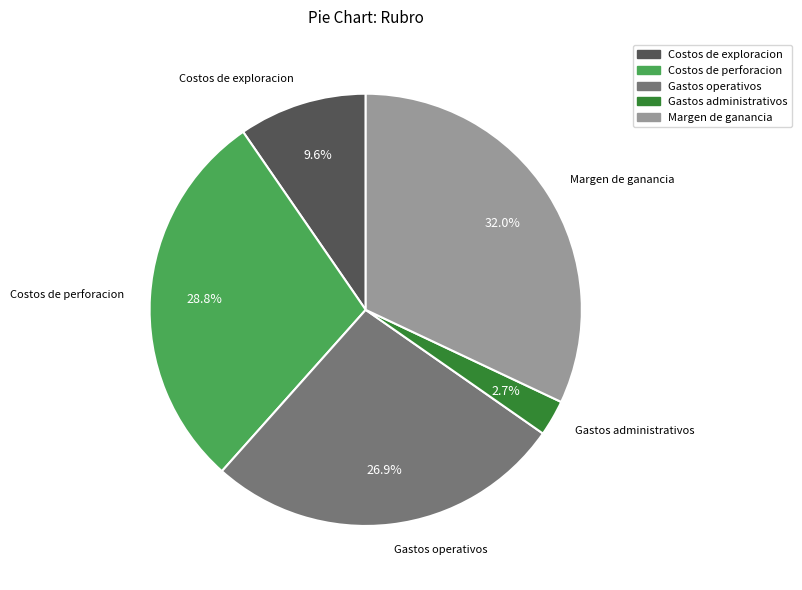

Is the sum of Margen de ganancia and Costos de perforacion greater than half?

Yes